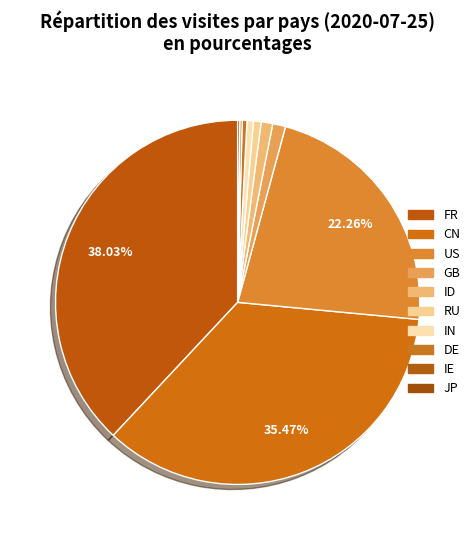

Count the number of slices in the pie.

10